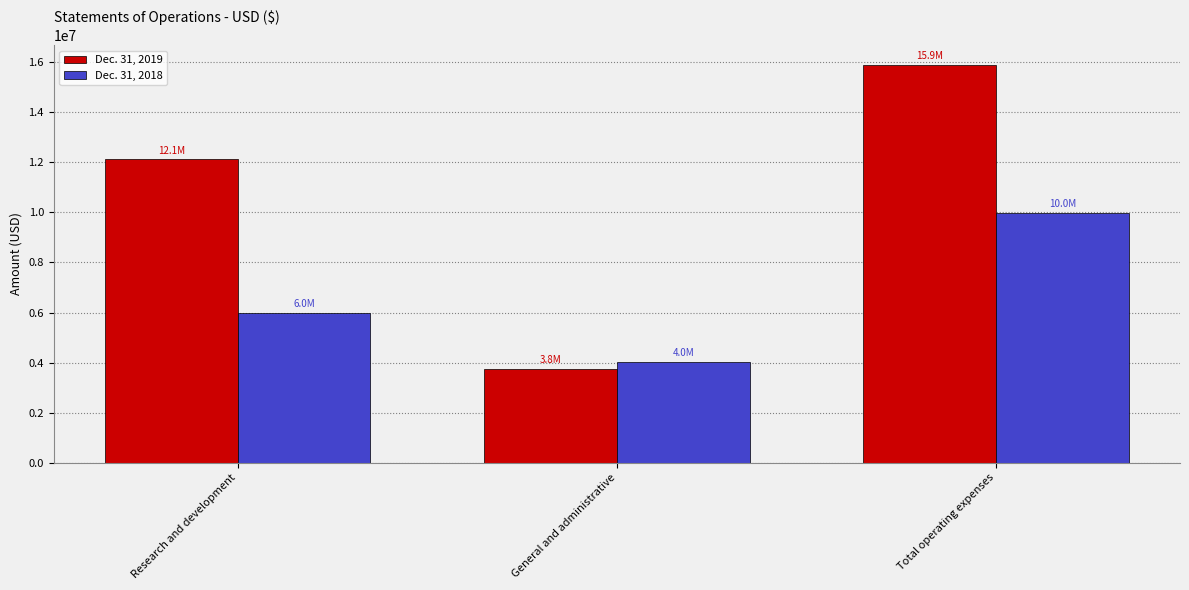

What is the label of the 3rd bar from the left?

Total operating expenses